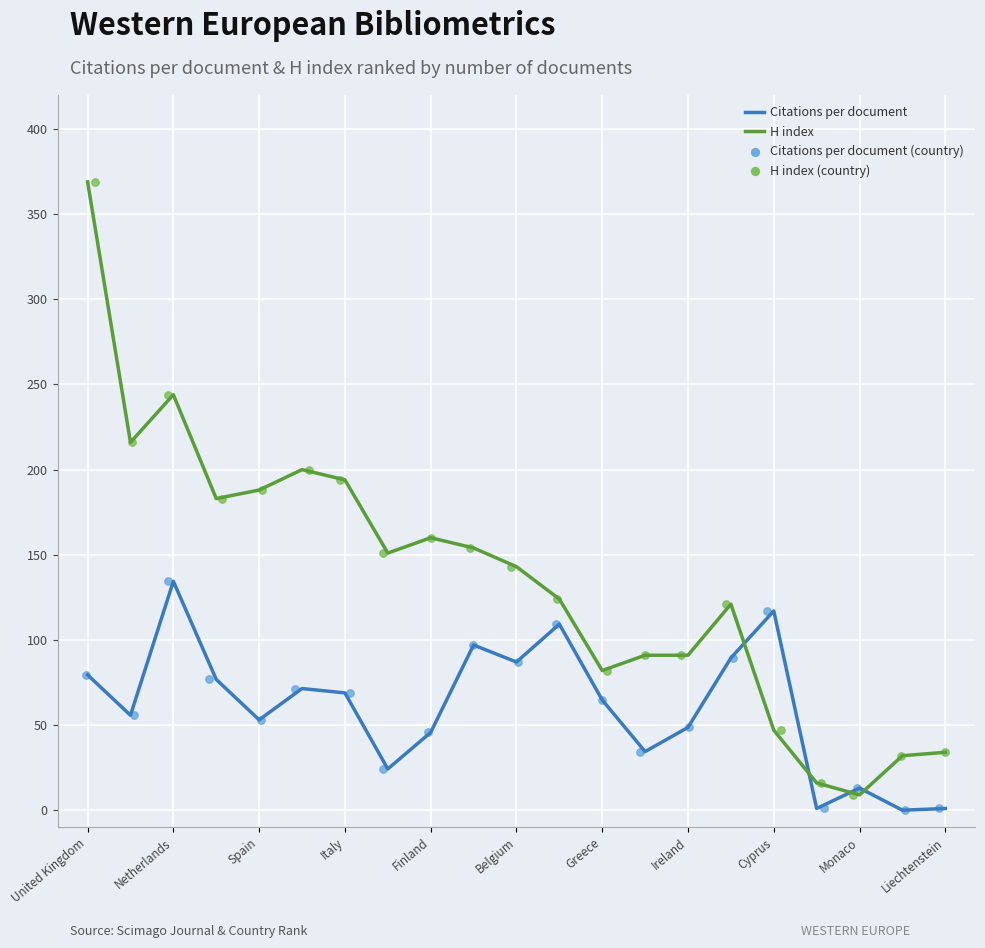

Which series contains the lowest Y value?

Citations per document